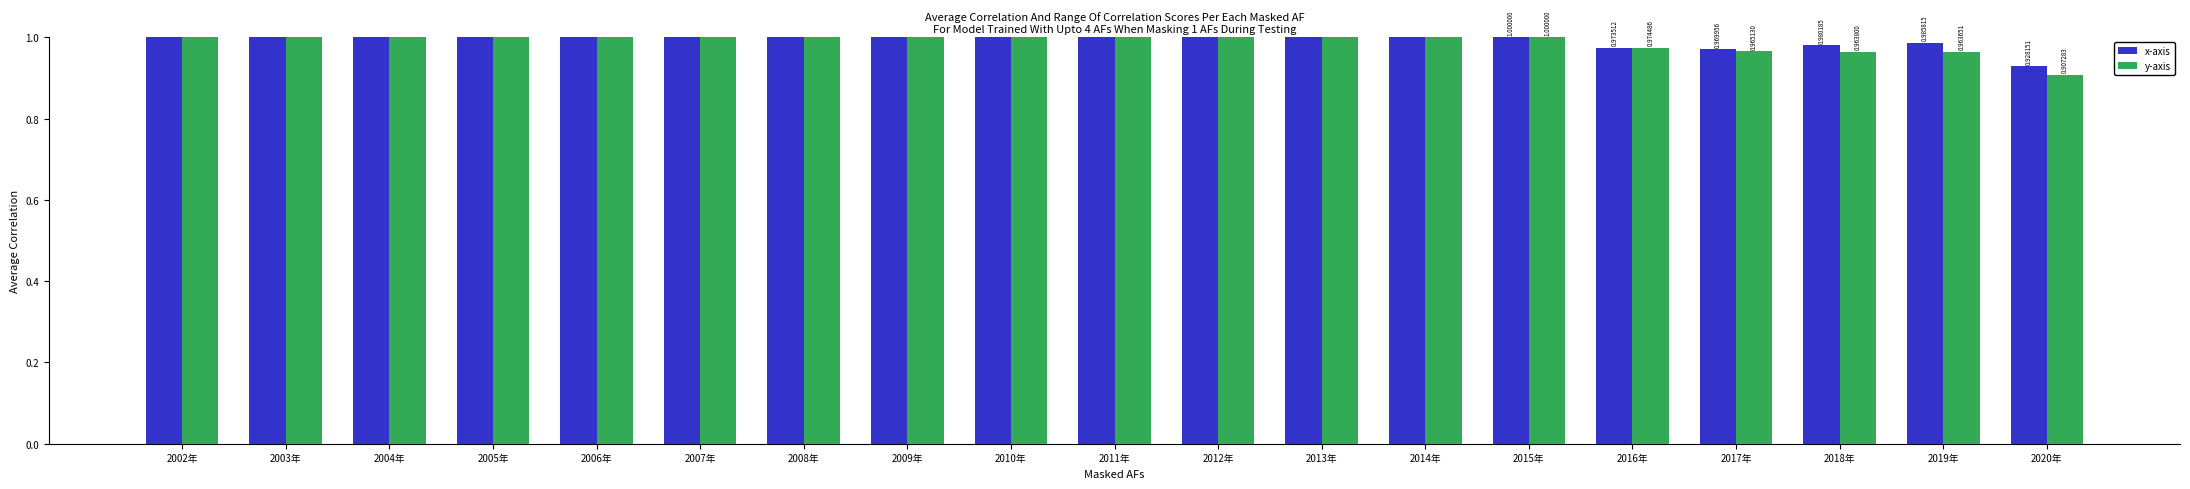

How many groups of bars are there?

19